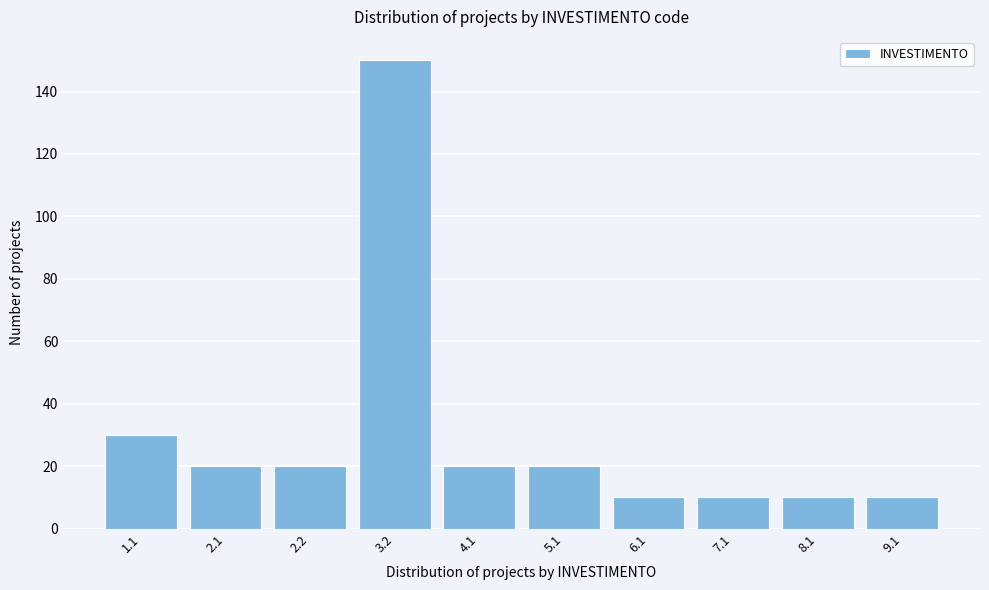

Reading left to right, list all the values displayed in this chart.

1.1=30	2.1=20	2.2=20	3.2=150	4.1=20	5.1=20	6.1=10	7.1=10	8.1=10	9.1=10